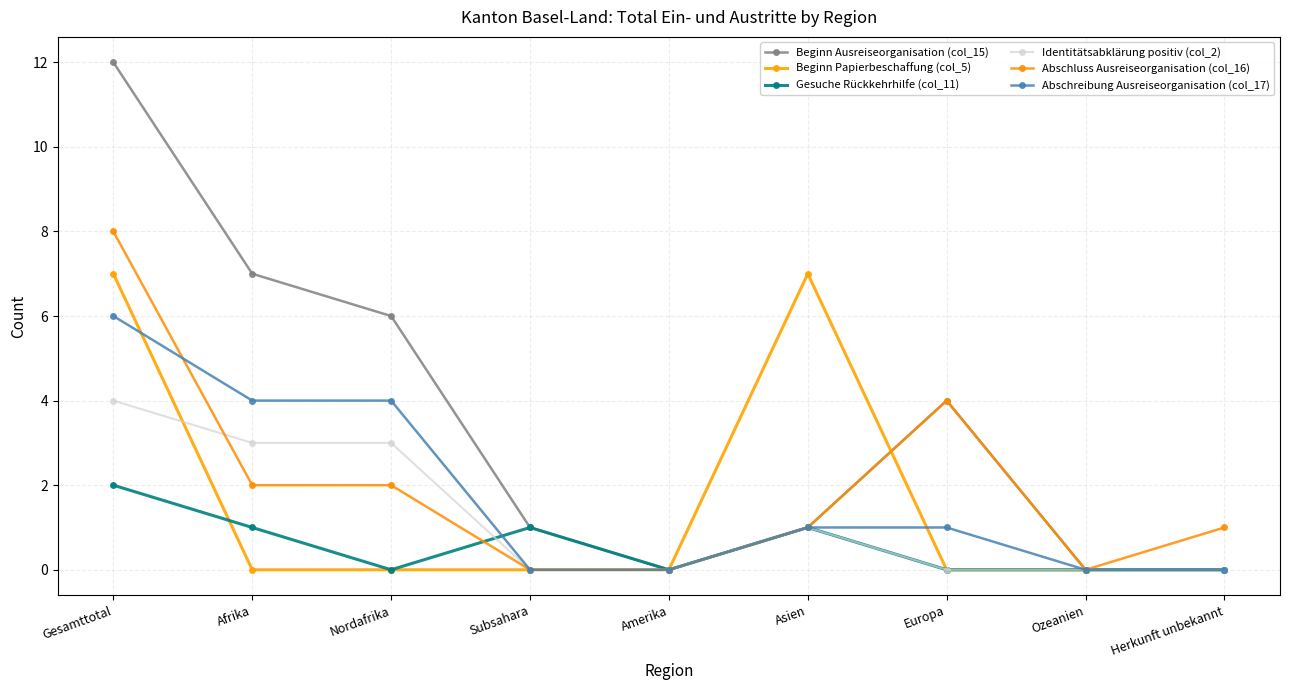

List the labels in order of Identitätsabklärung positiv (col_2) value, largest first.

Gesamttotal, Afrika, Nordafrika, Asien, Subsahara, Amerika, Europa, Ozeanien, Herkunft unbekannt